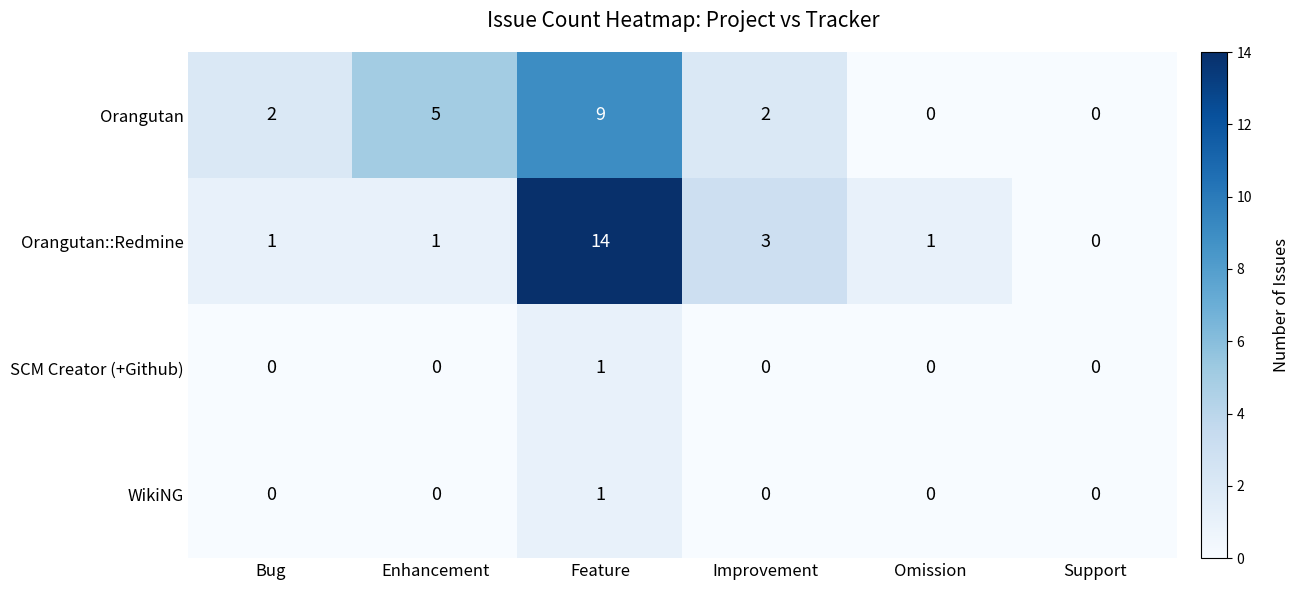

At how many categories does at least one series exceed 10?

1